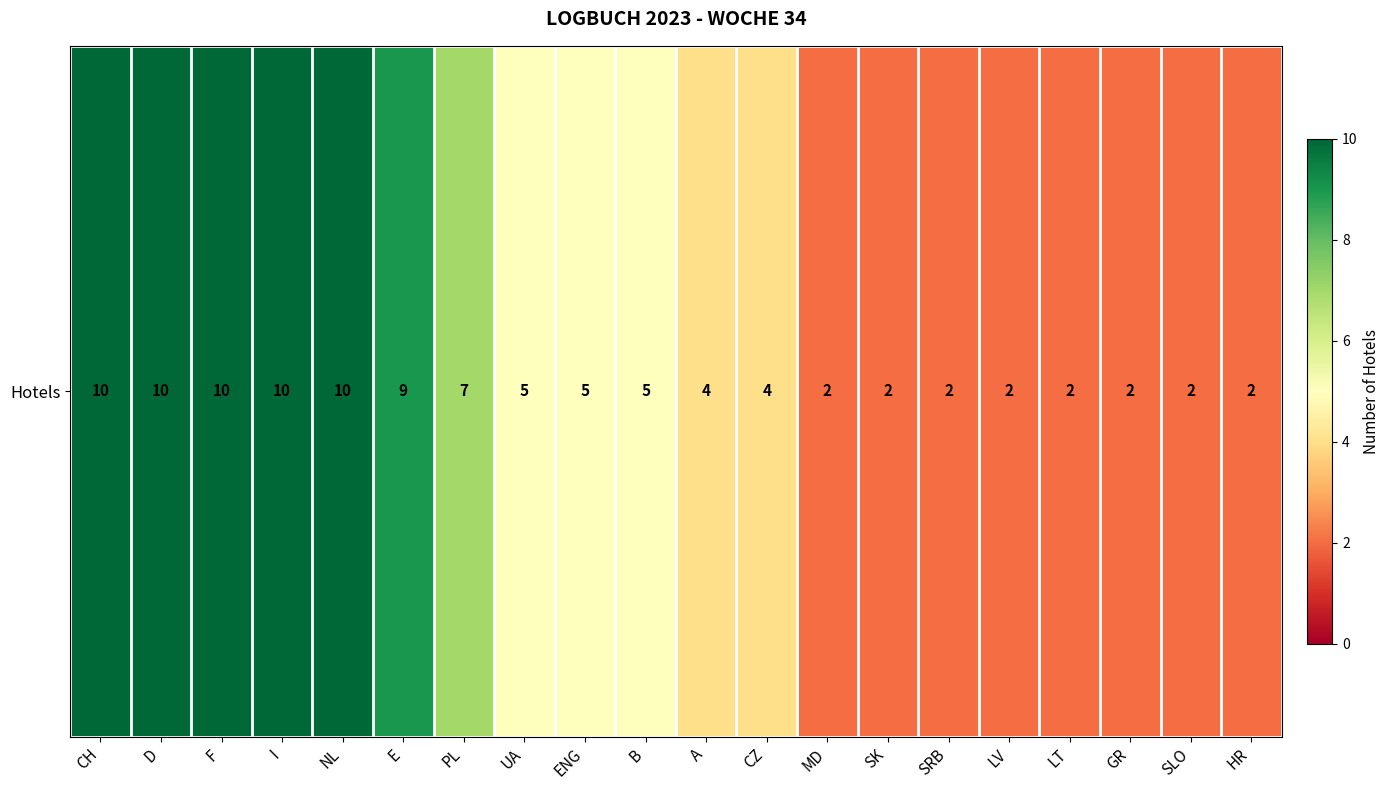

At which label is the value closest to 6?

PL